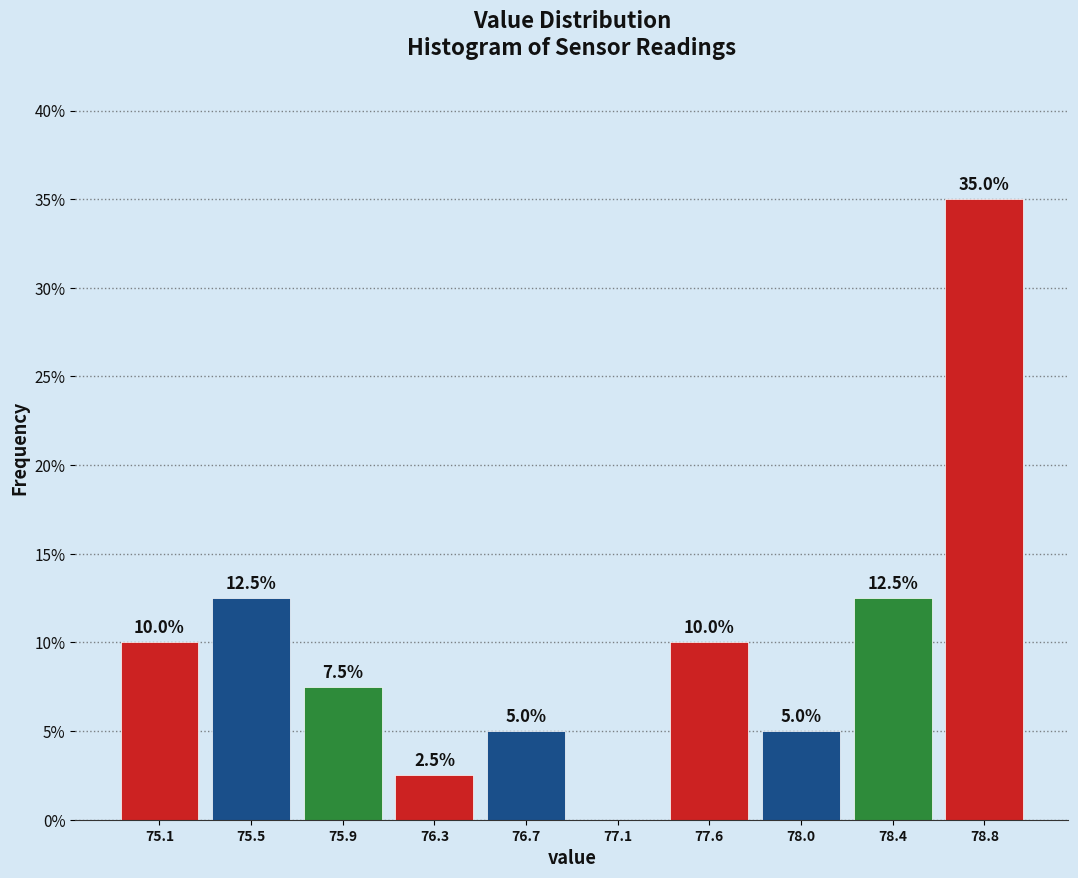

Reading left to right, what are all the values shown in this chart?

75.1=10.0	75.5=12.5	75.9=7.5	76.3=2.5	76.7=5.0	77.1=0.0	77.6=10.0	78.0=5.0	78.4=12.5	78.8=35.0